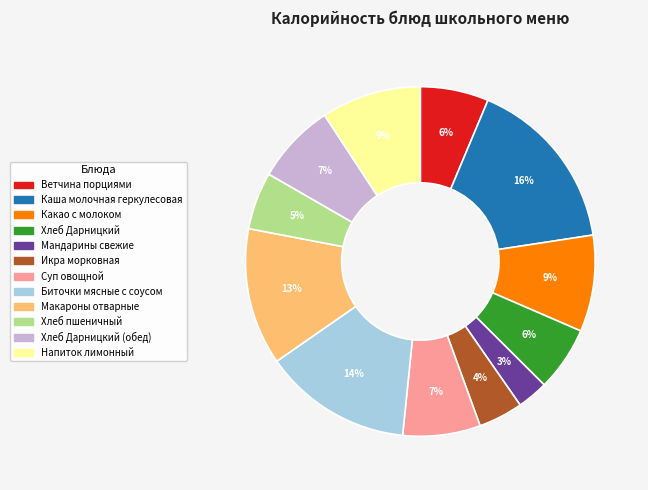

Is there any slice that represents more than half of the pie?

No